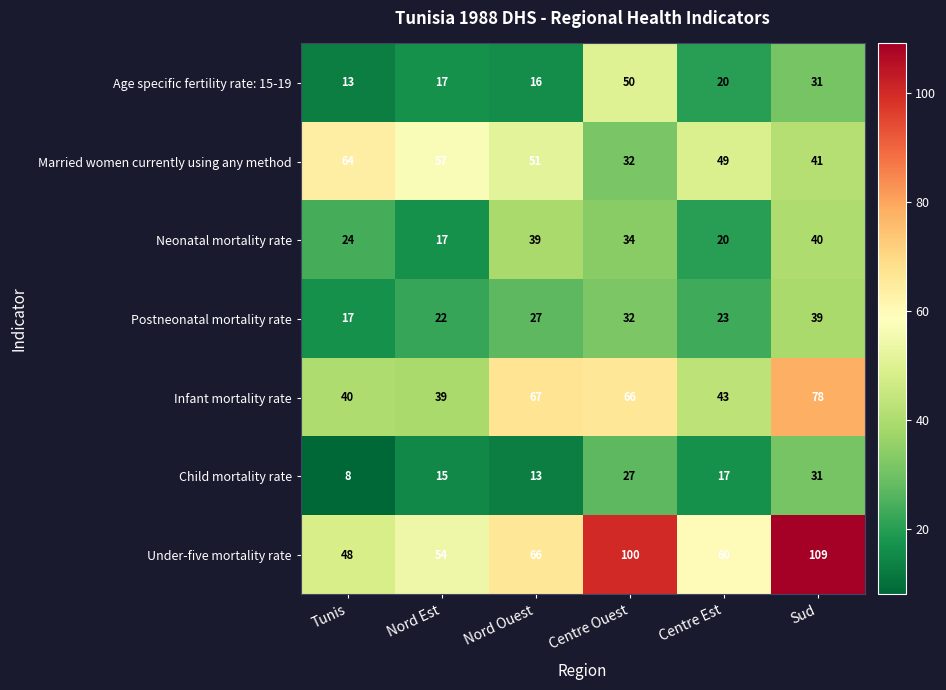

Which series has the widest spread of values?

Under-five mortality rate